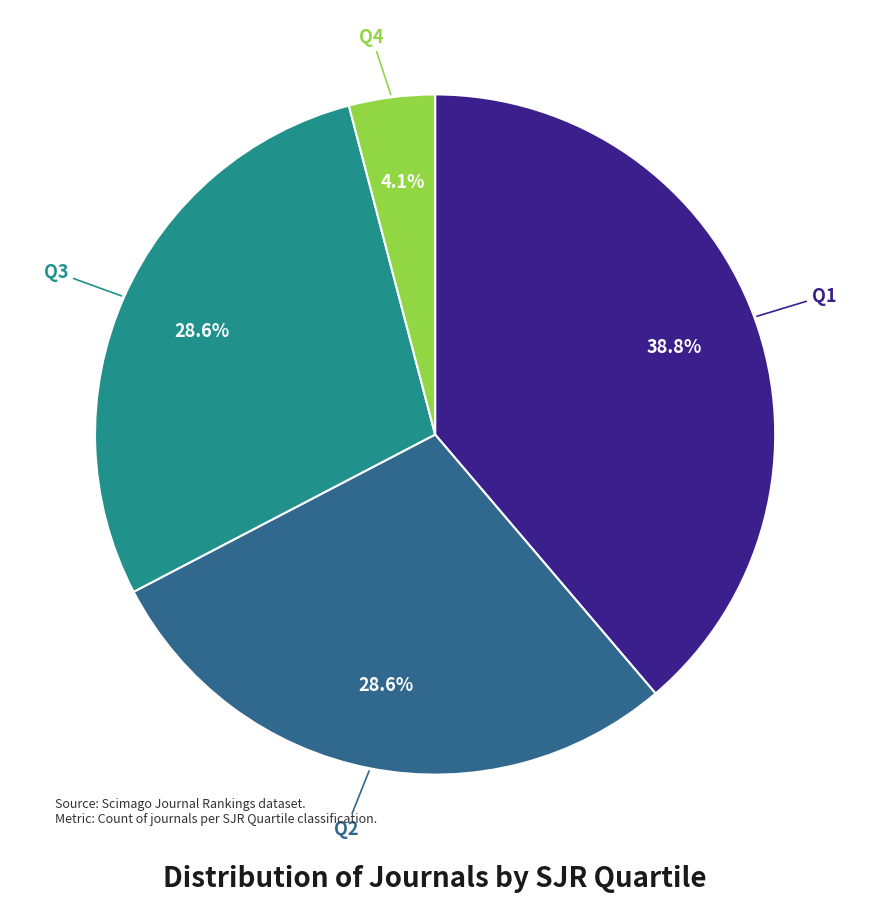

To the nearest percent, what is the average slice percentage?

25%